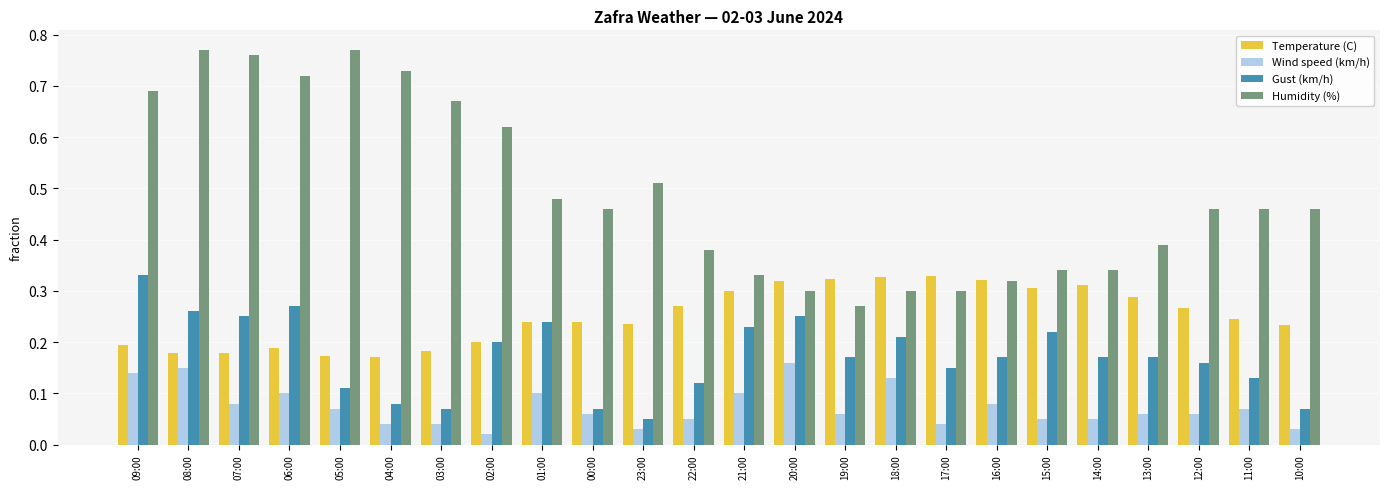

What are all the series names shown in the legend?

Temperature (C), Wind speed (km/h), Gust (km/h), Humidity (%)